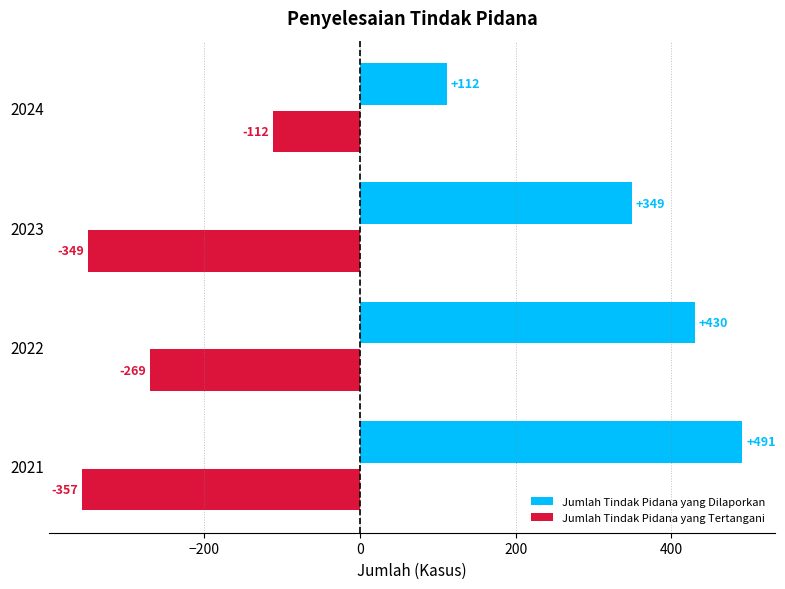

What is the difference between the second highest and minimum values in the Jumlah Tindak Pidana yang Dilaporkan series?

318